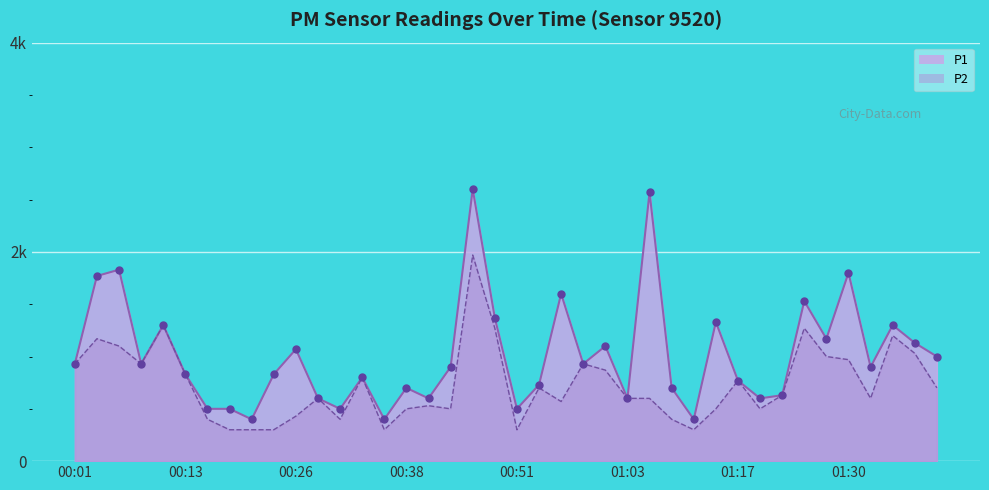

What are all the series names shown in the legend?

P1, P2